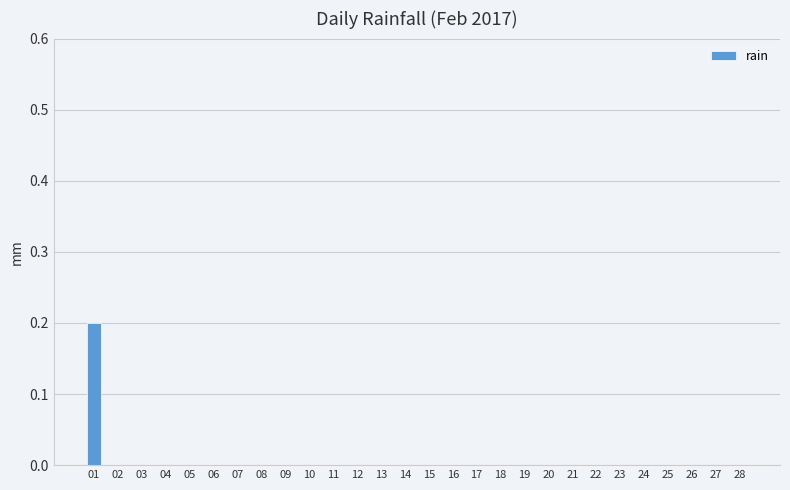

Reading left to right, list all the values displayed in this chart.

01=0.2	02=0.0	03=0.0	04=0.0	05=0.0	06=0.0	07=0.0	08=0.0	09=0.0	10=0.0	11=0.0	12=0.0	13=0.0	14=0.0	15=0.0	16=0.0	17=0.0	18=0.0	19=0.0	20=0.0	21=0.0	22=0.0	23=0.0	24=0.0	25=0.0	26=0.0	27=0.0	28=0.0